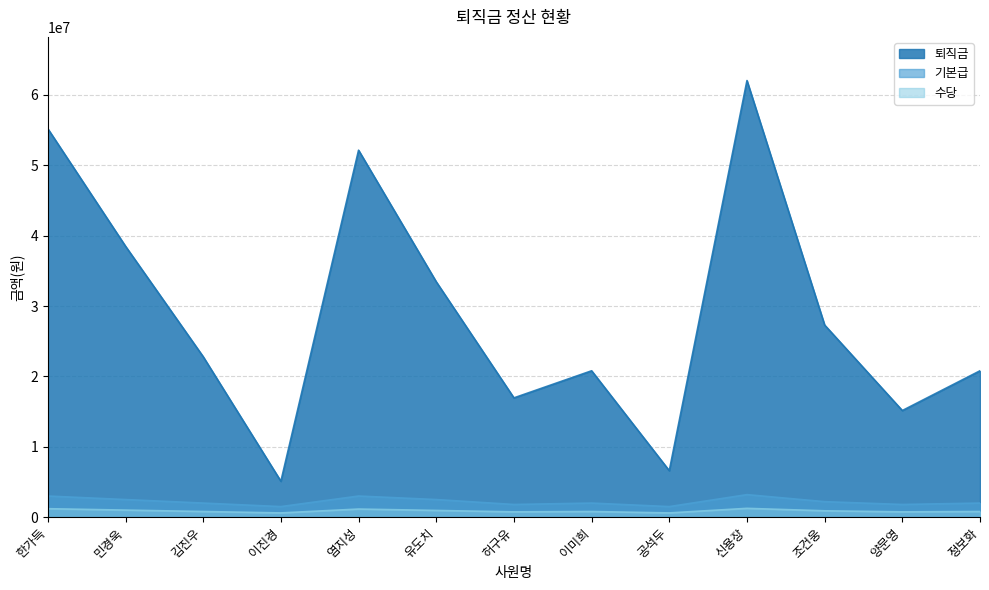

Between 이미희 and 한가득, which is larger?

한가득